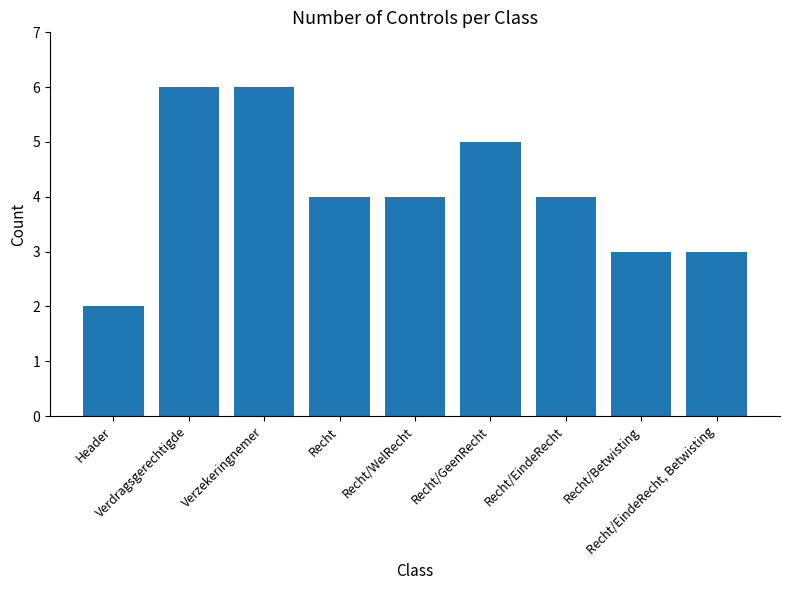

What is the greatest value displayed?

6